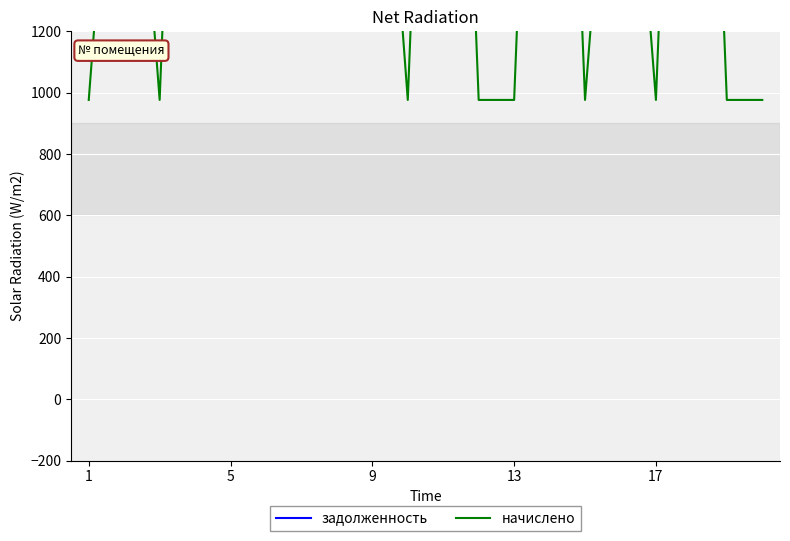

Which series has the widest spread of values?

задолженность